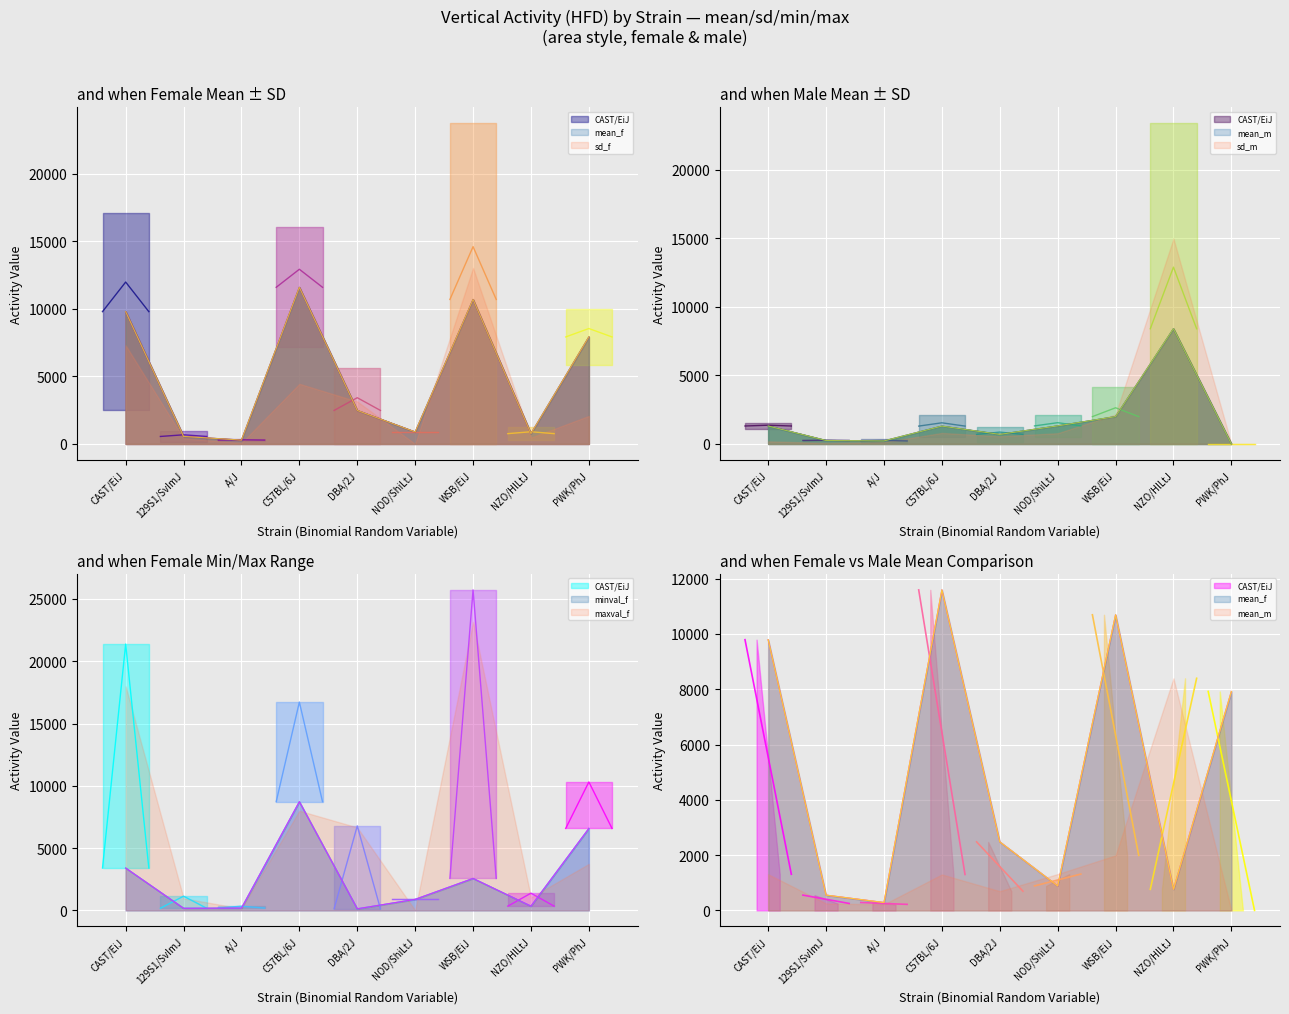

What is the lowest value of the minval_f series?

126.0